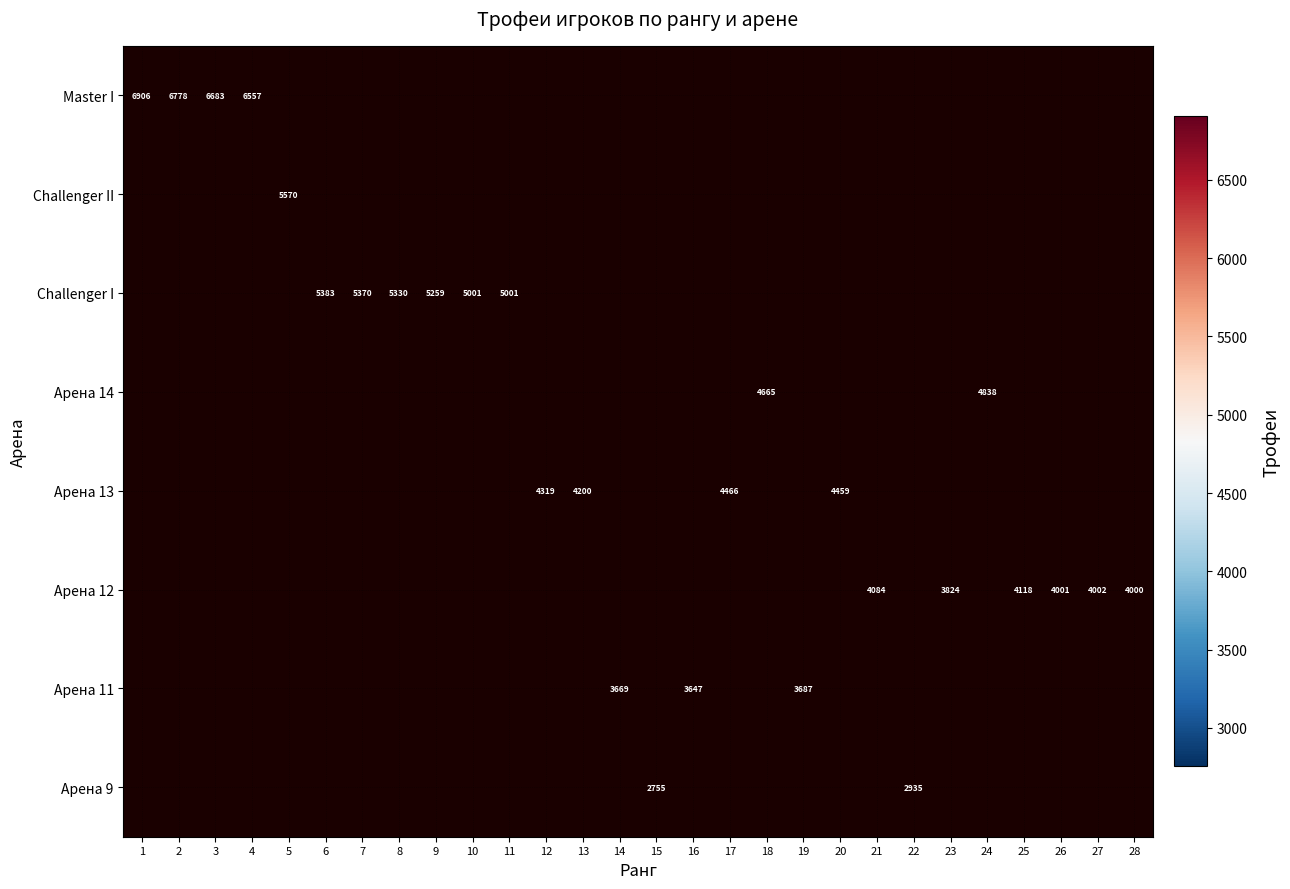

Is it true that Арена 11 equals 3669 at 14?

True